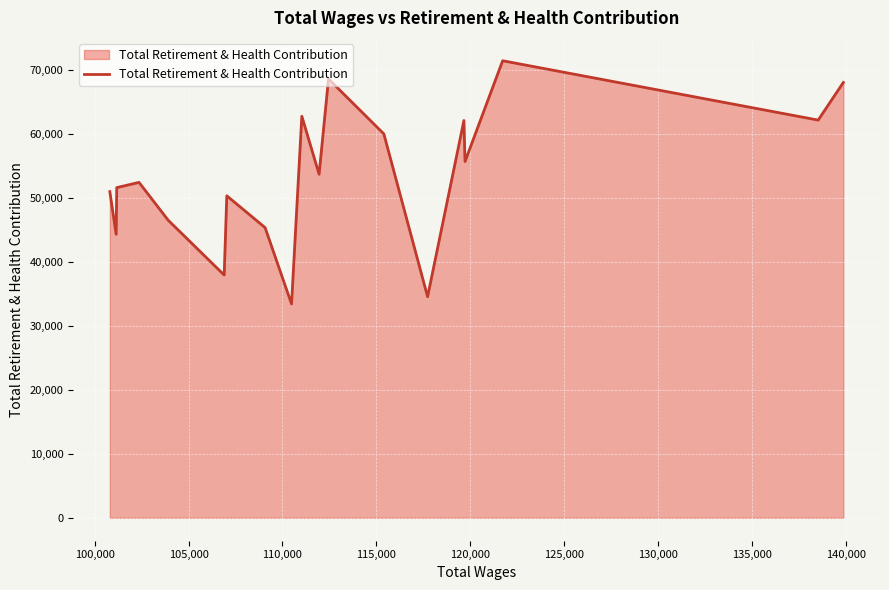

What is the greatest value displayed?

71412